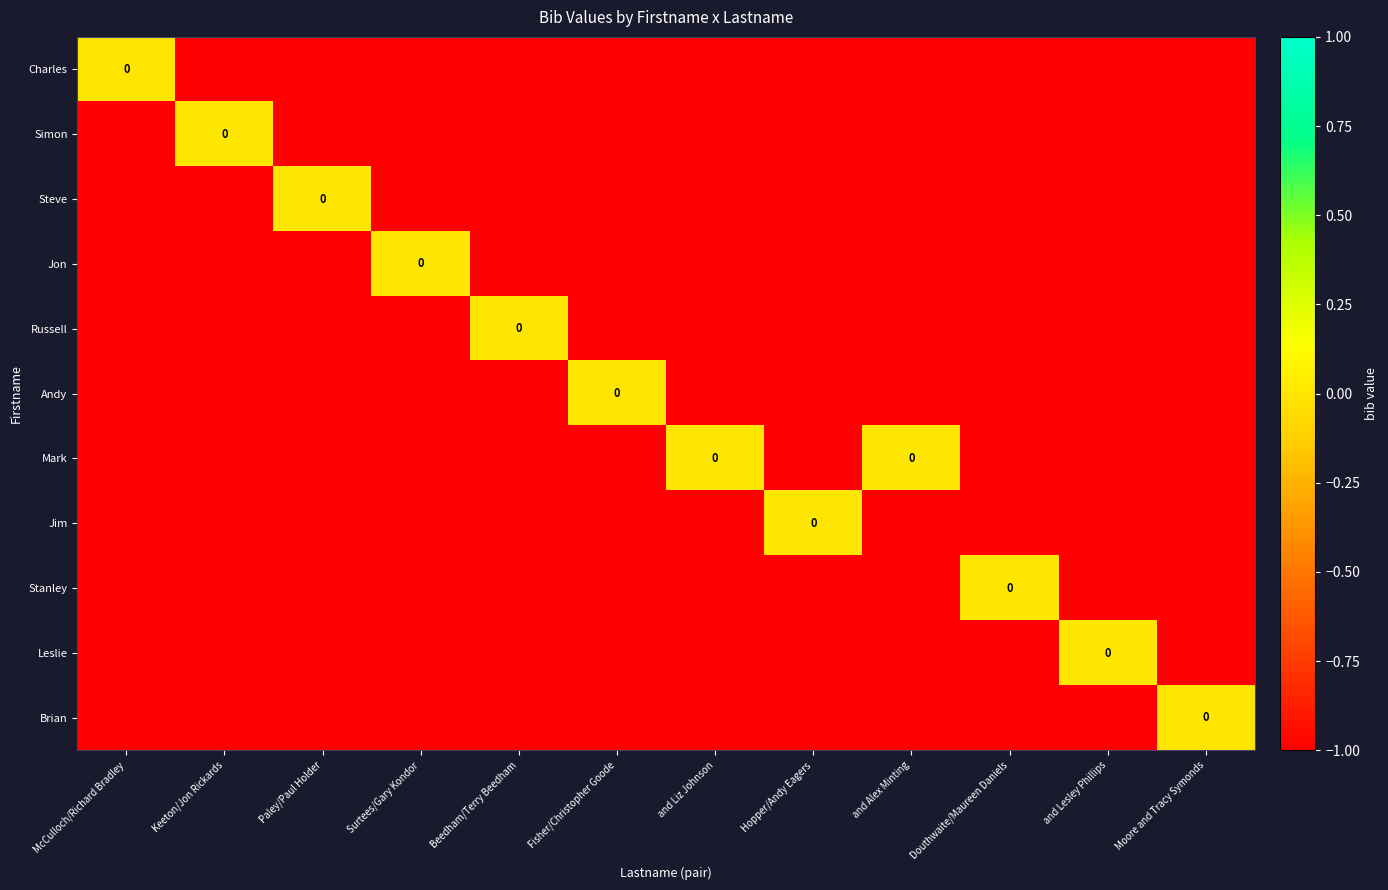

Which has a higher value, Keeton/Jon Rickards or Surtees/Gary Kondor?

Keeton/Jon Rickards